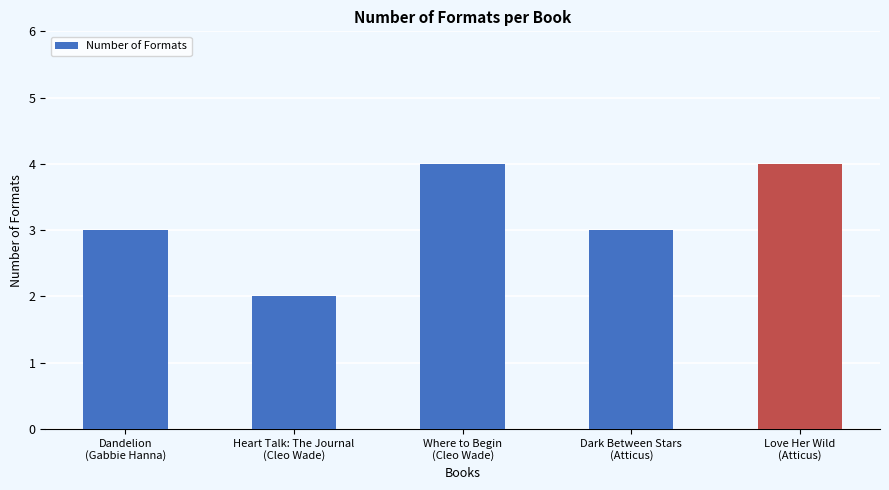

Does the chart contain any negative values?

No